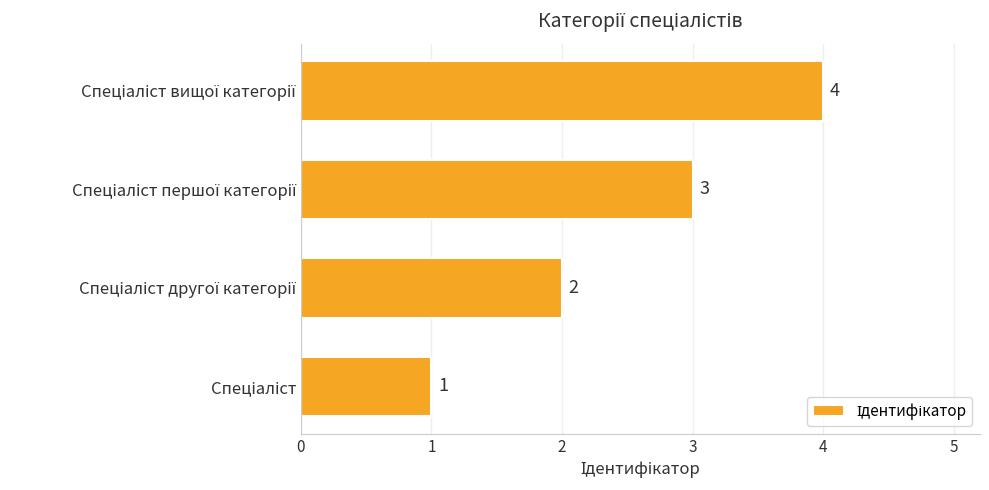

What is the greatest value displayed?

4